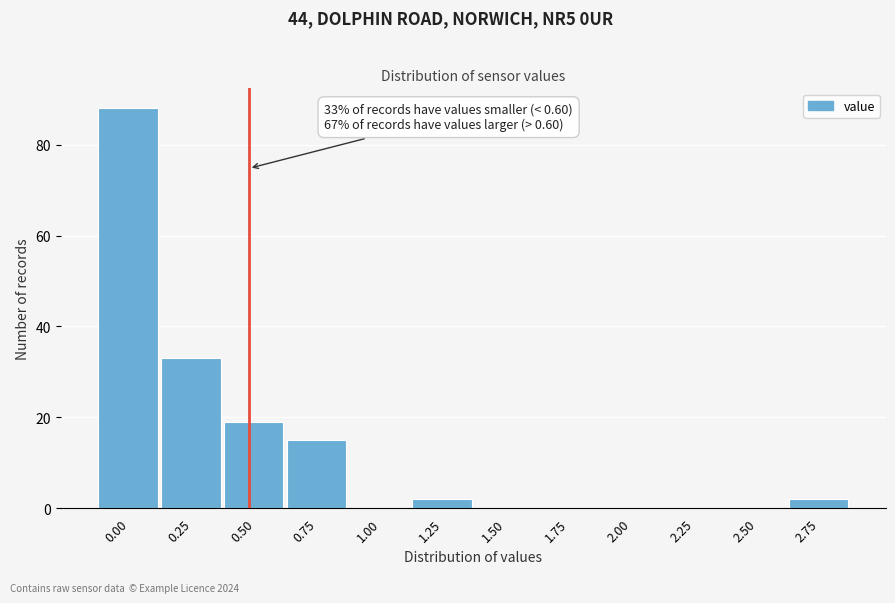

Reading right to left, what are all the values shown in this chart?

2.75=2	2.50=0	2.25=0	2.00=0	1.75=0	1.50=0	1.25=2	1.00=0	0.75=15	0.50=19	0.25=33	0.00=88